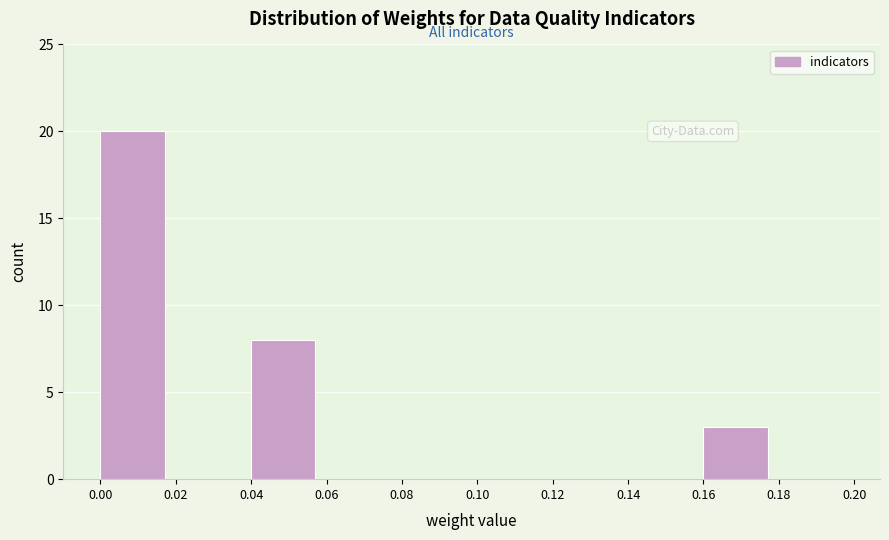

Reading left to right, transcribe this chart: for each bar, give the range it covers on the x-axis and its height. The values are not printed on the chart, so give them approximately, as read against the axis.

0.00 to 0.02: 20
0.02 to 0.04: 0
0.04 to 0.06: 8
0.06 to 0.08: 0
0.08 to 0.10: 0
0.10 to 0.12: 0
0.12 to 0.14: 0
0.14 to 0.16: 0
0.16 to 0.18: 3
0.18 to 0.20: 0